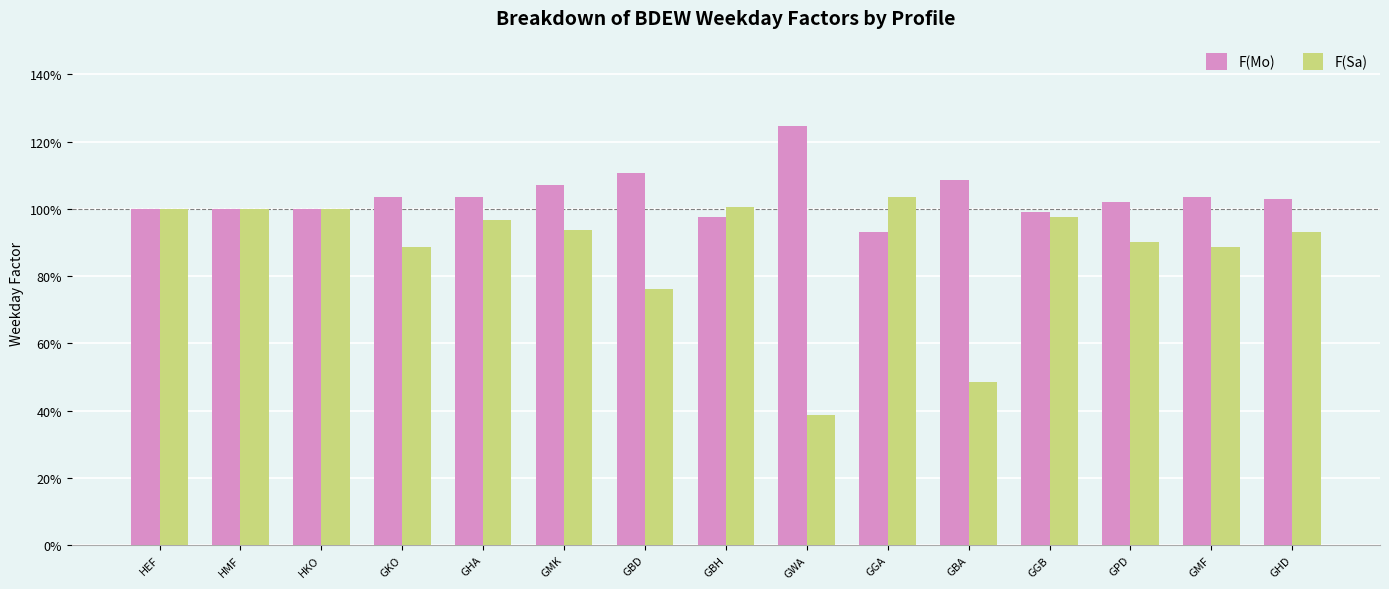

What is the label of the 14th bar from the left?

GMF